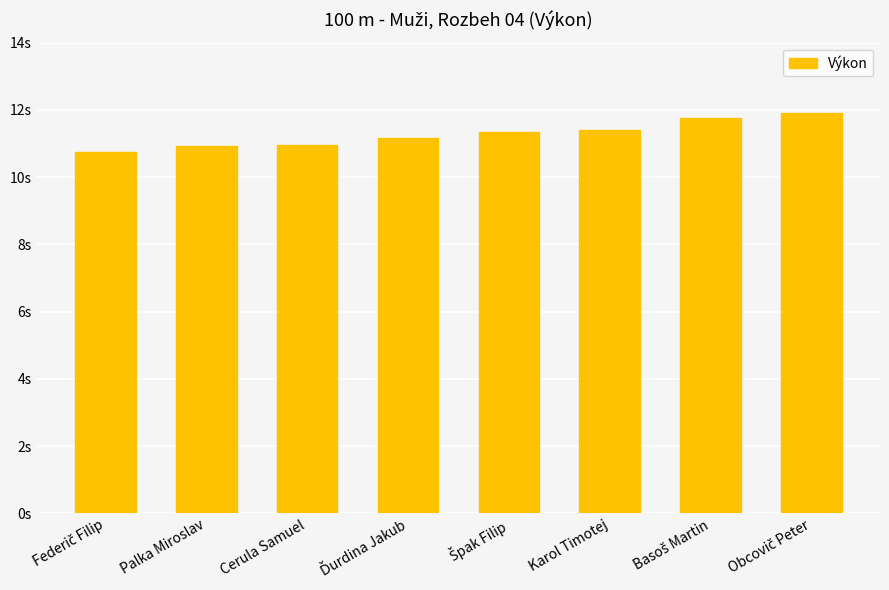

Approximately how many times larger is the value at Obcovič Peter compared to Karol Timotej?

1.0